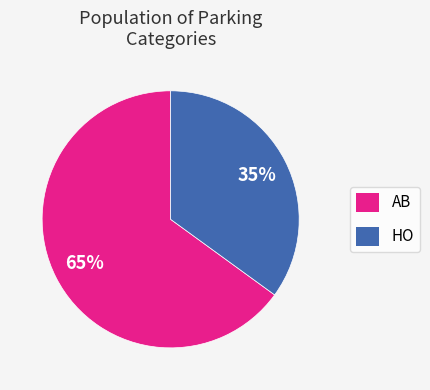

How many slices are in this pie chart?

2